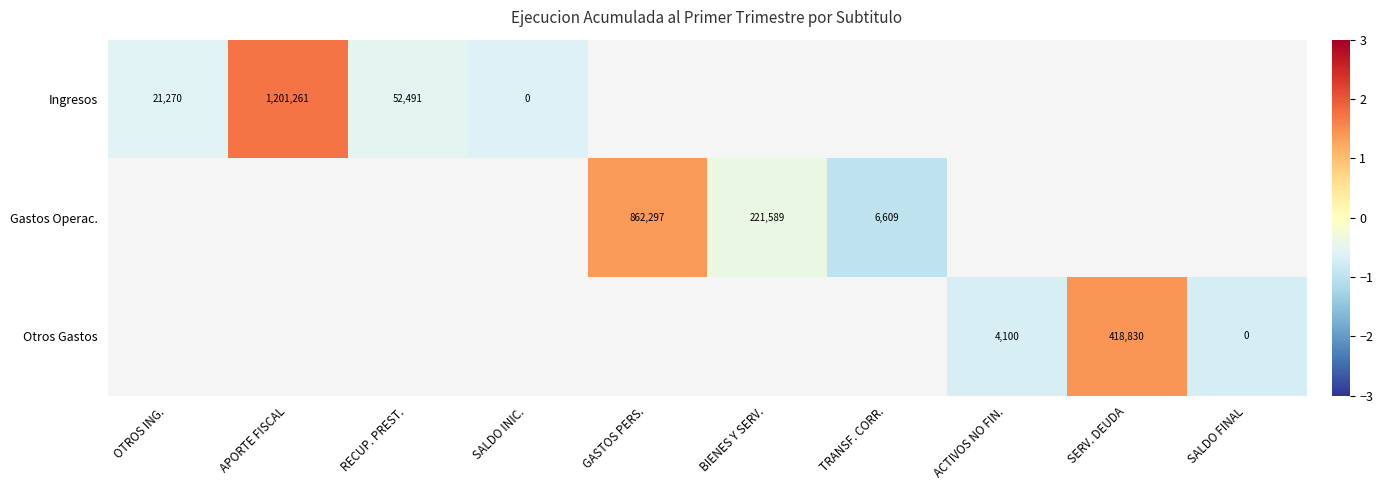

Is the value of Otros Gastos at ACTIVOS NO FIN. greater than the value of Gastos Operac. at BIENES Y SERV.?

No